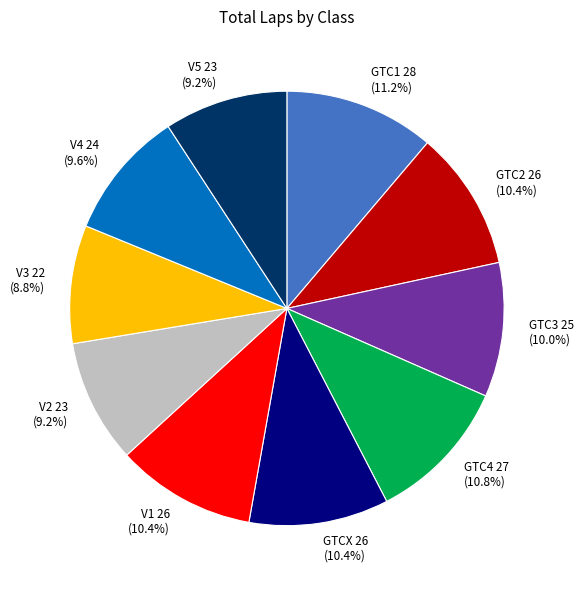

To the nearest percent, what percentage of the pie is GTC2?

10%